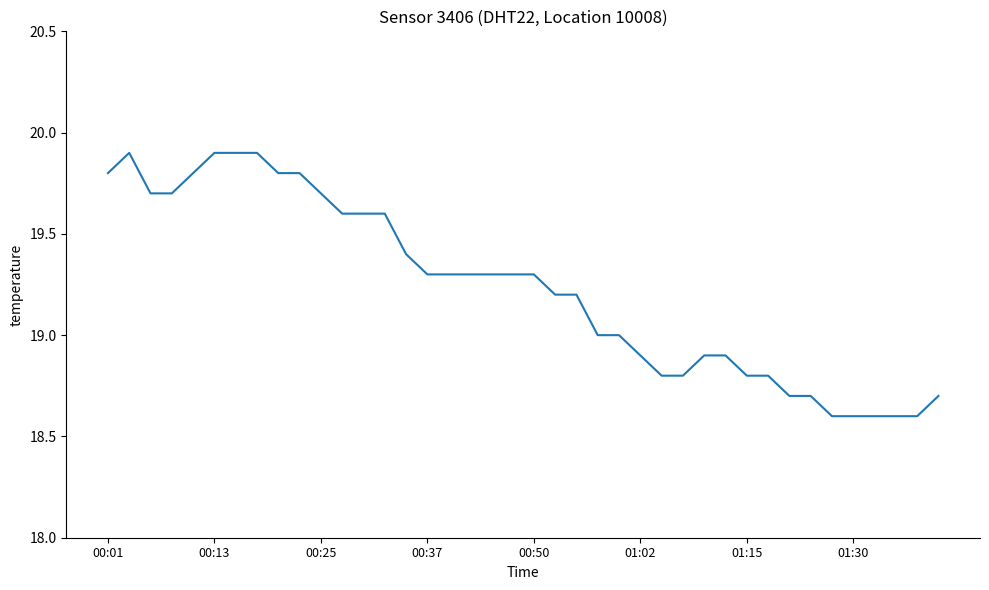

What is the sum of all values?

769.3